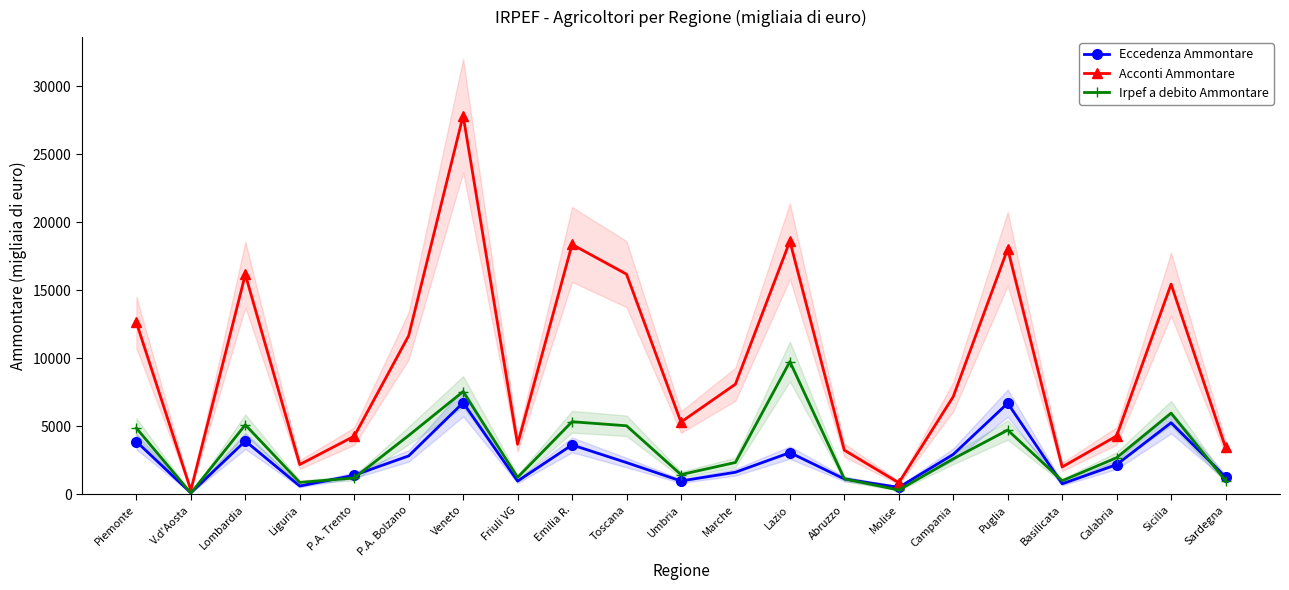

What is the average value of the Irpef a debito Ammontare series?

3265